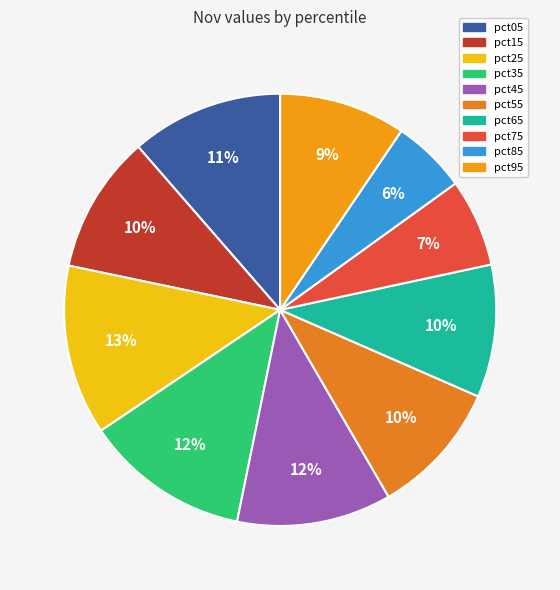

Combined, what portion of the pie is pct45 and pct75?

18.1%